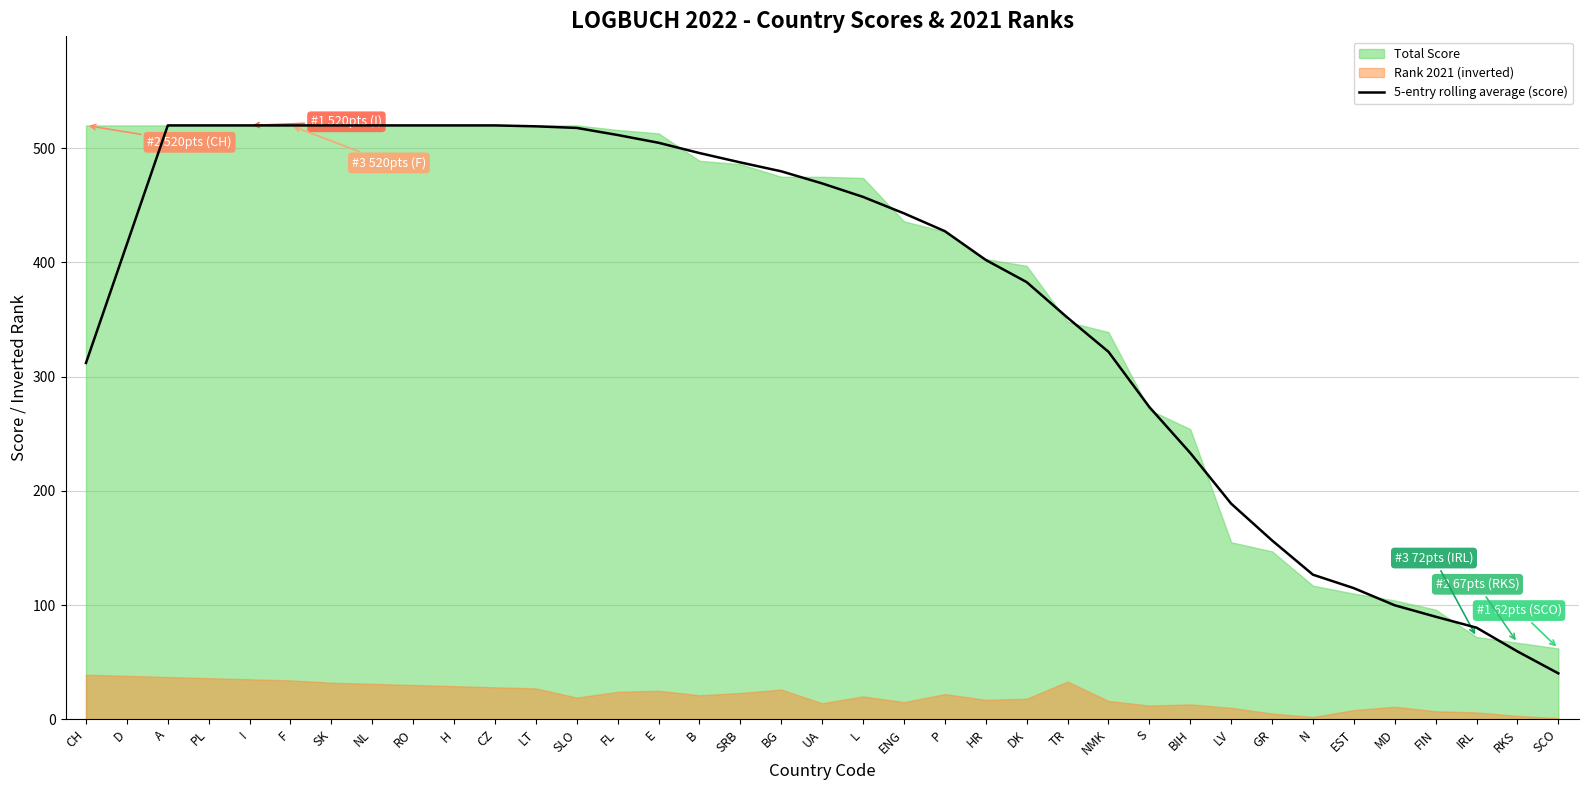

What position from the right is UA?

19